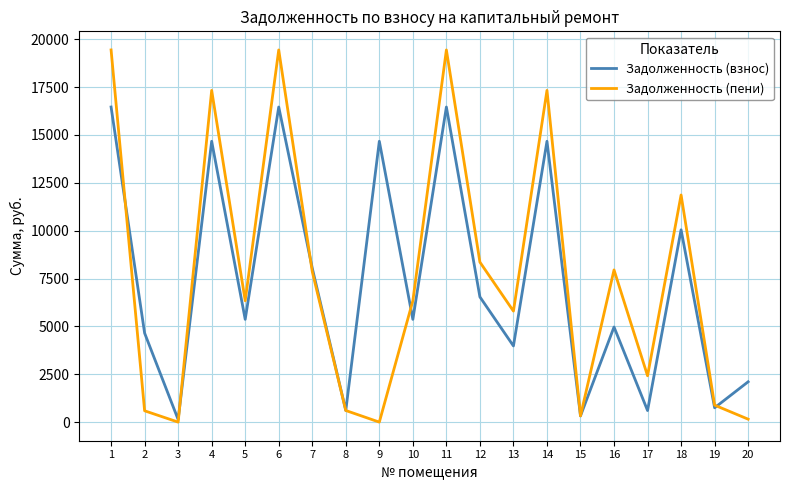

Which series has the largest range (max minus min)?

Задолженность (пени)